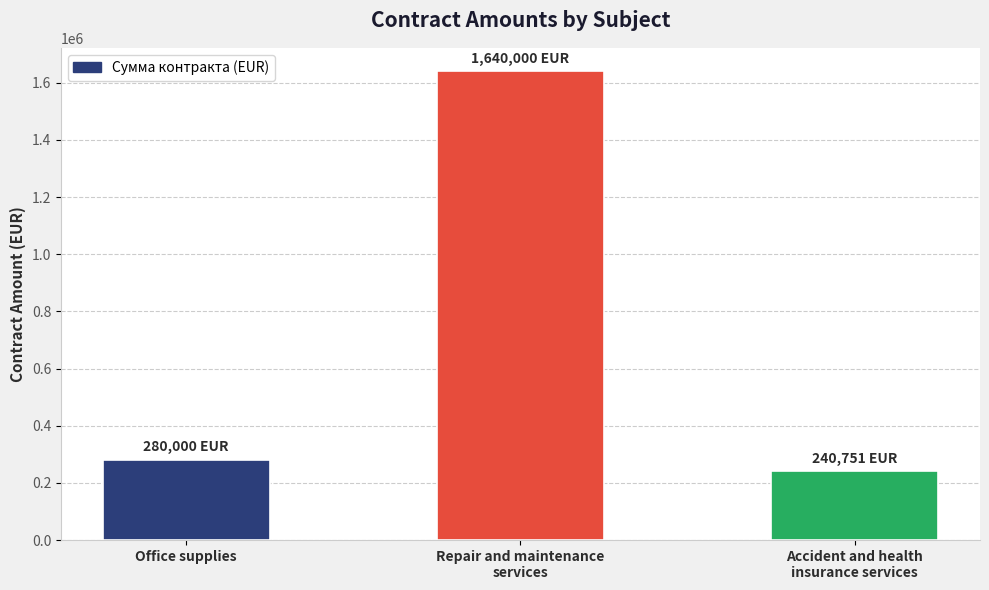

What is the sum of the values at Repair and maintenance
services and Office supplies?

1920000